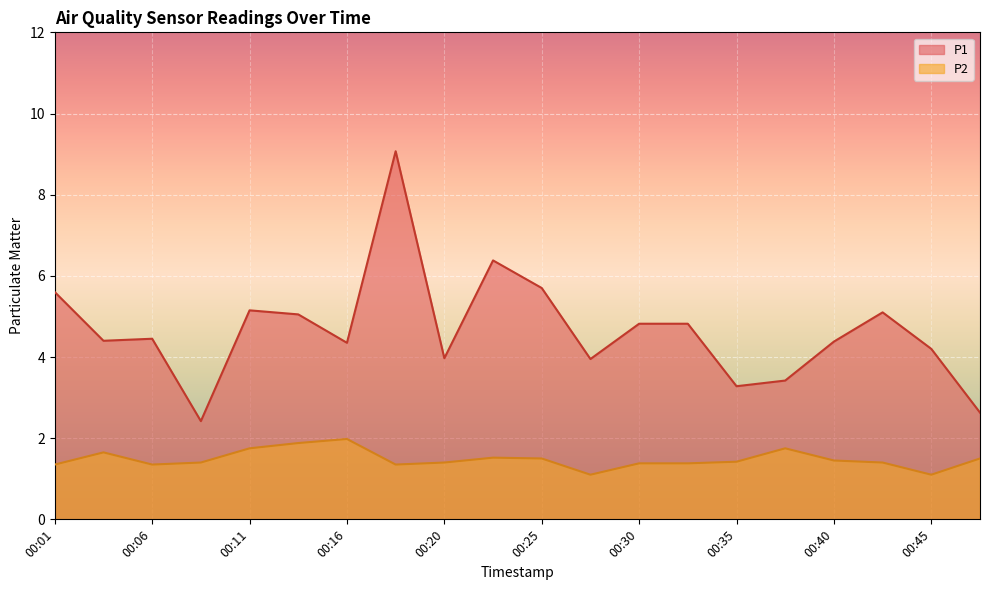

Reading left to right, transcribe all the data shown in this chart.

P1: 5.6	4.4	4.5	2.4	5.2	5.0	4.3	9.1	4.0	6.4	5.7	4.0	4.8	4.8	3.3	3.4	4.4	5.1	4.2	2.6
P2: 1.4	1.6	1.4	1.4	1.8	1.9	2.0	1.4	1.4	1.5	1.5	1.1	1.4	1.4	1.4	1.8	1.4	1.4	1.1	1.5